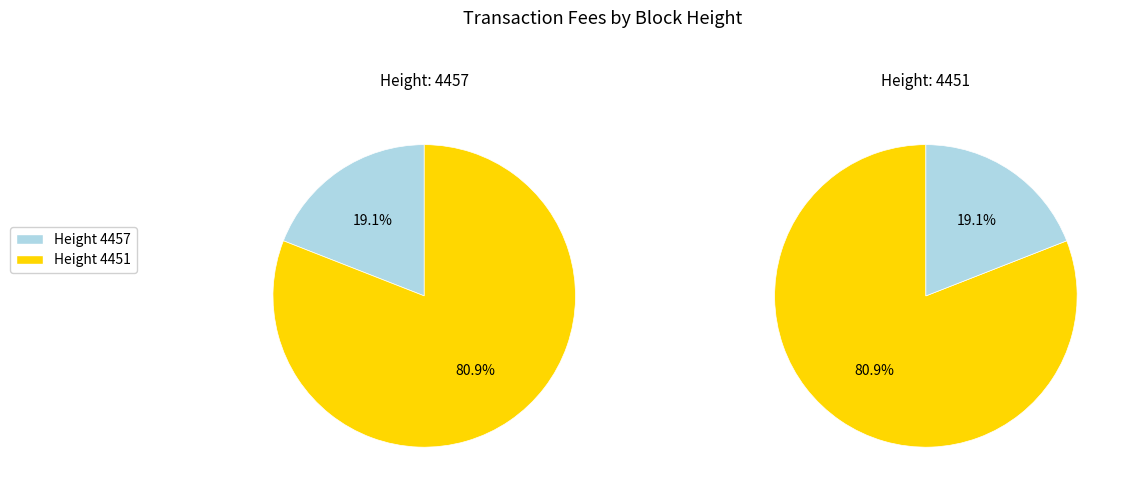

Which slice represents more than half of the pie?

4451